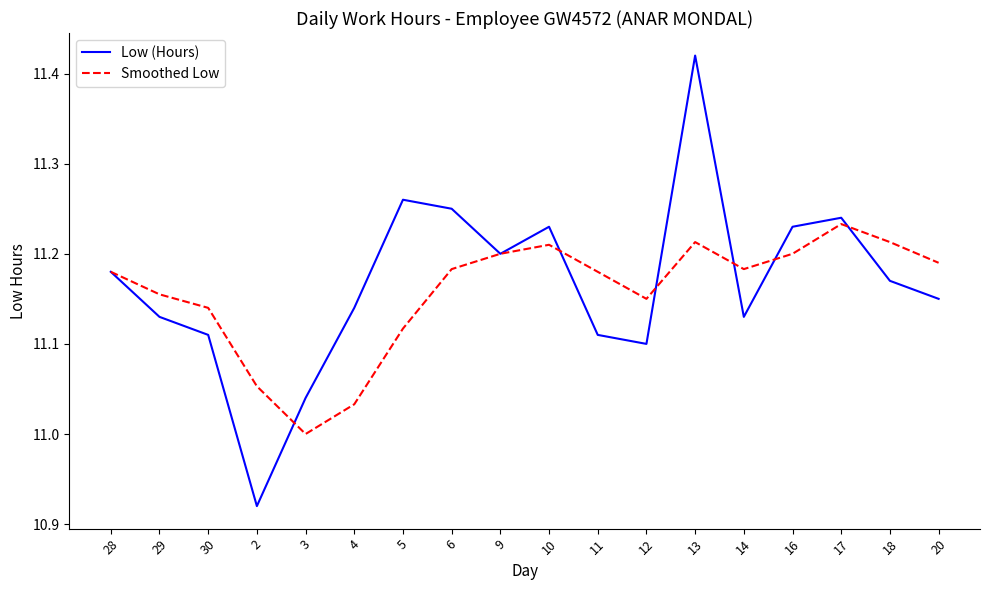

Where is the first local minimum for Low (Hours)?

2